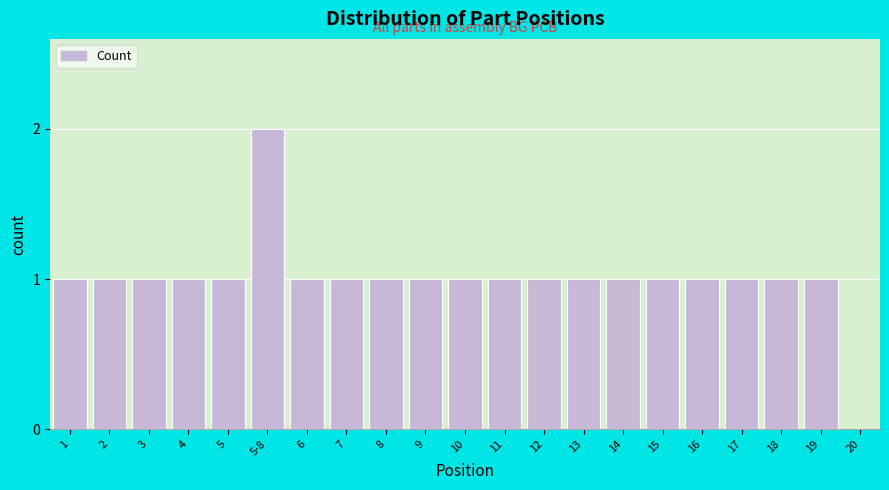

Reading right to left, what are all the values shown in this chart?

20=0	19=1	18=1	17=1	16=1	15=1	14=1	13=1	12=1	11=1	10=1	9=1	8=1	7=1	6=1	5-8=2	5=1	4=1	3=1	2=1	1=1